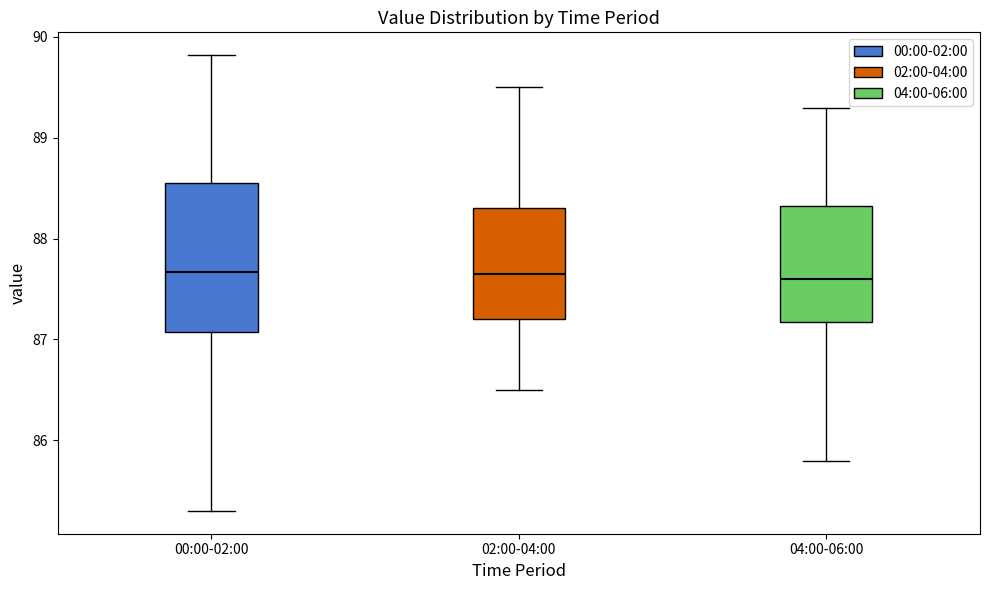

Comparing the boxes themselves (not the whiskers), which one is the tallest?

00:00-02:00